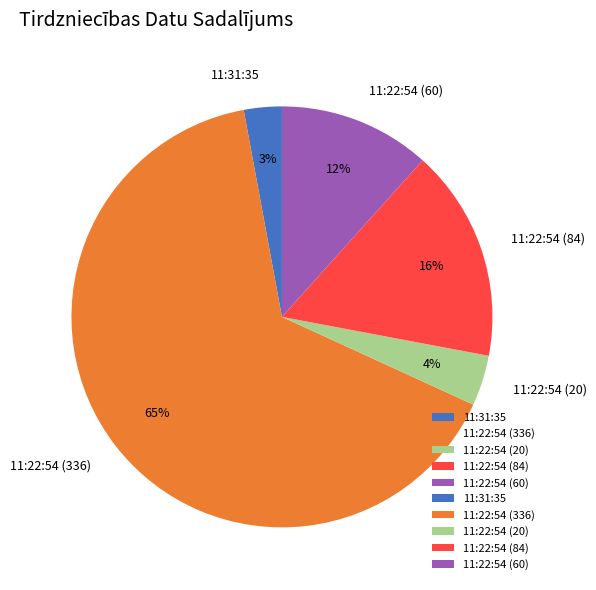

To the nearest percent, what portion does 11:22:54 (336) represent?

65%